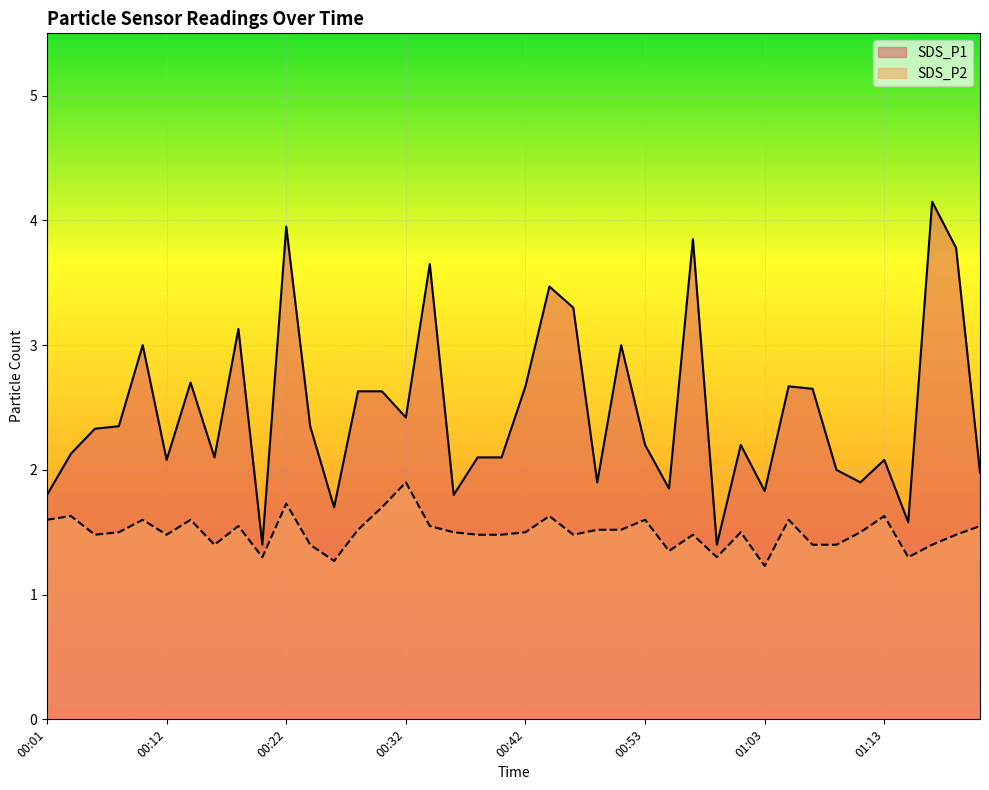

Rank the series by their maximum value, from highest to lowest.

SDS_P1, SDS_P2